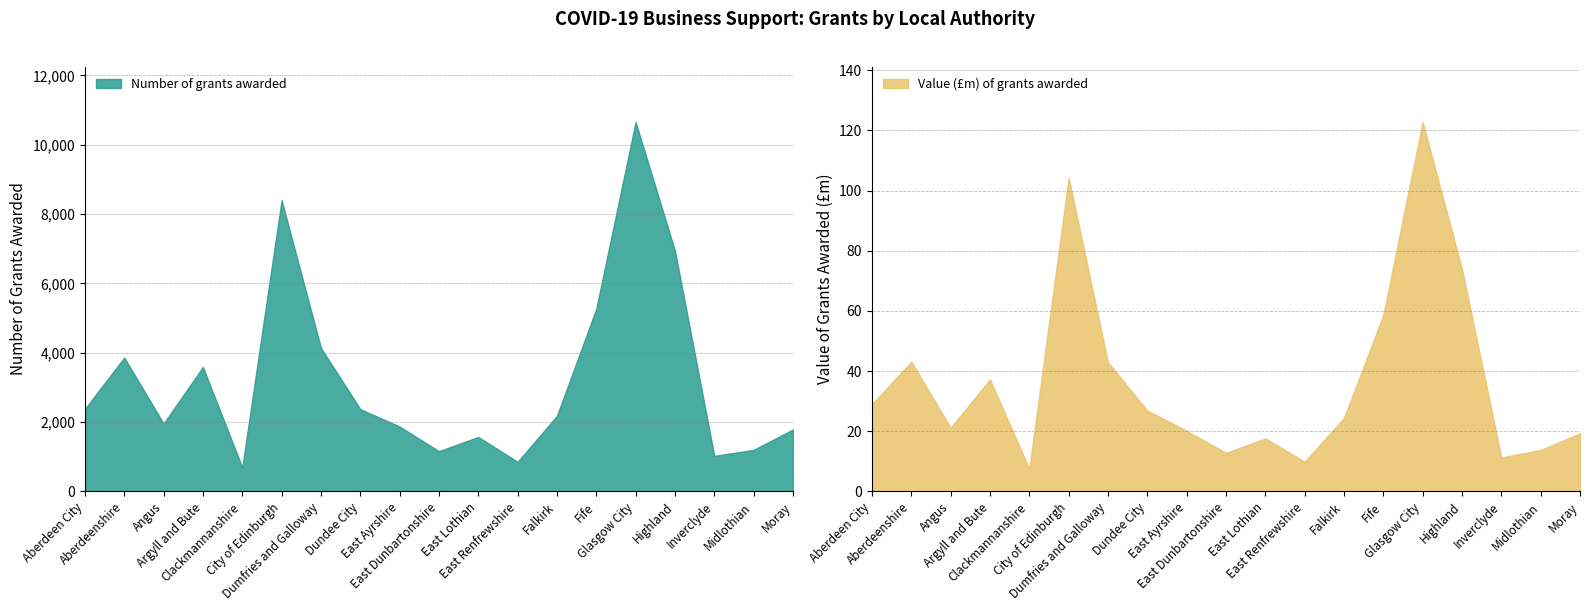

List the labels in order of Value (£m) of grants awarded value, largest first.

Glasgow City, City of Edinburgh, Highland, Fife, Aberdeenshire, Dumfries and Galloway, Argyll and Bute, Aberdeen City, Dundee City, Falkirk, Angus, East Ayrshire, Moray, East Lothian, Midlothian, East Dunbartonshire, Inverclyde, East Renfrewshire, Clackmannanshire